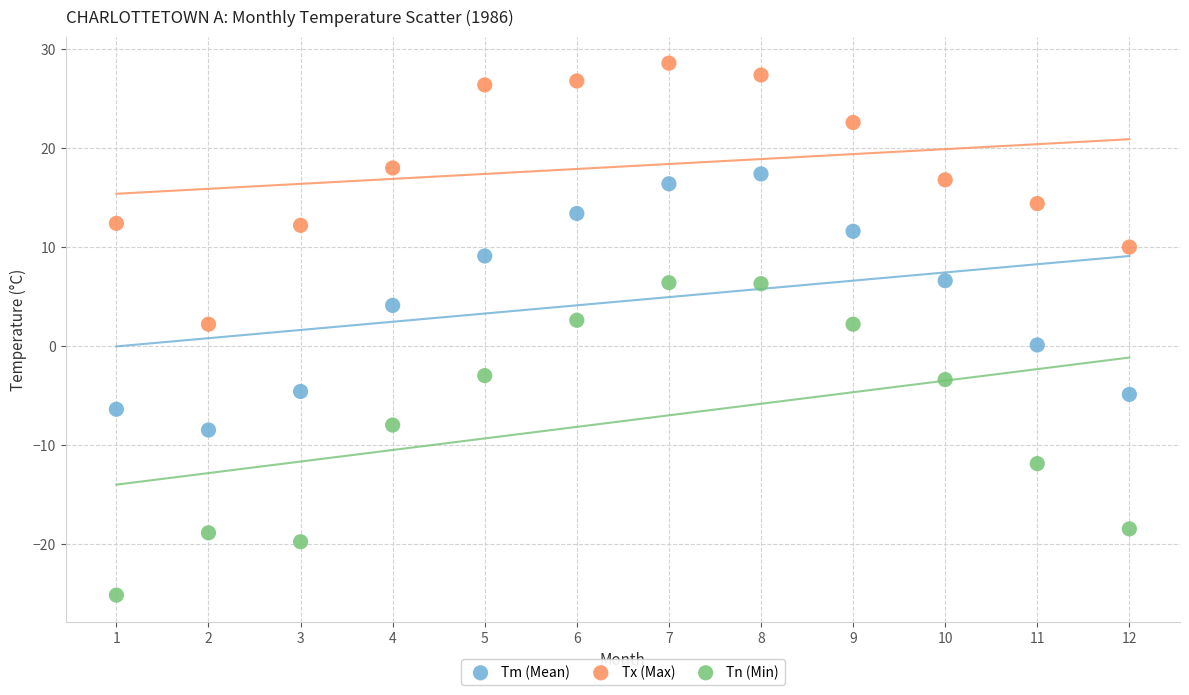

Across all data points, what is the range of Y values (max minus min)?

53.8